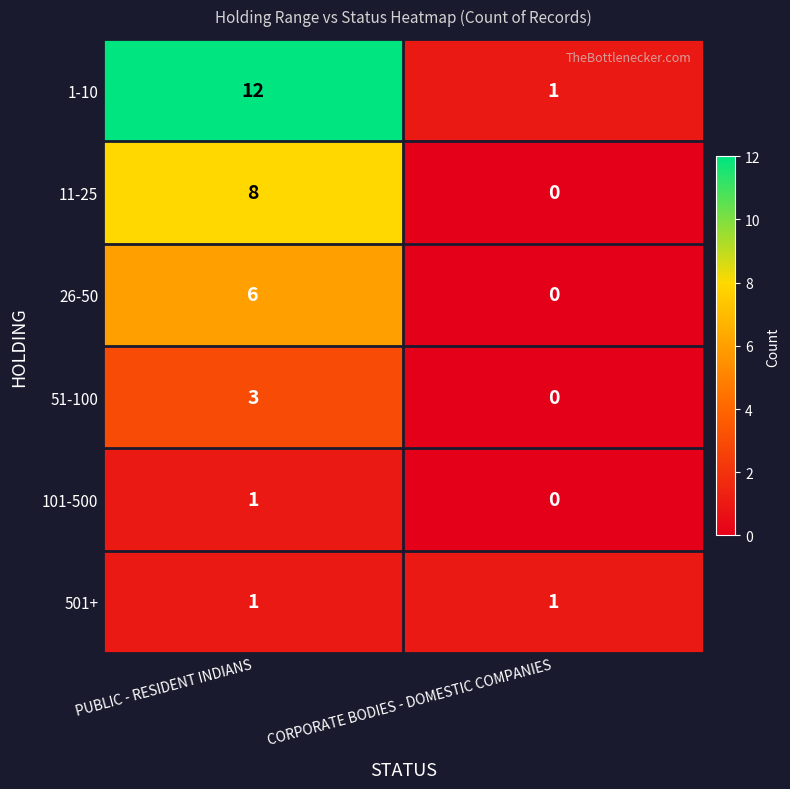

Between PUBLIC - RESIDENT INDIANS and CORPORATE BODIES - DOMESTIC COMPANIES, which series saw the biggest shift?

1-10